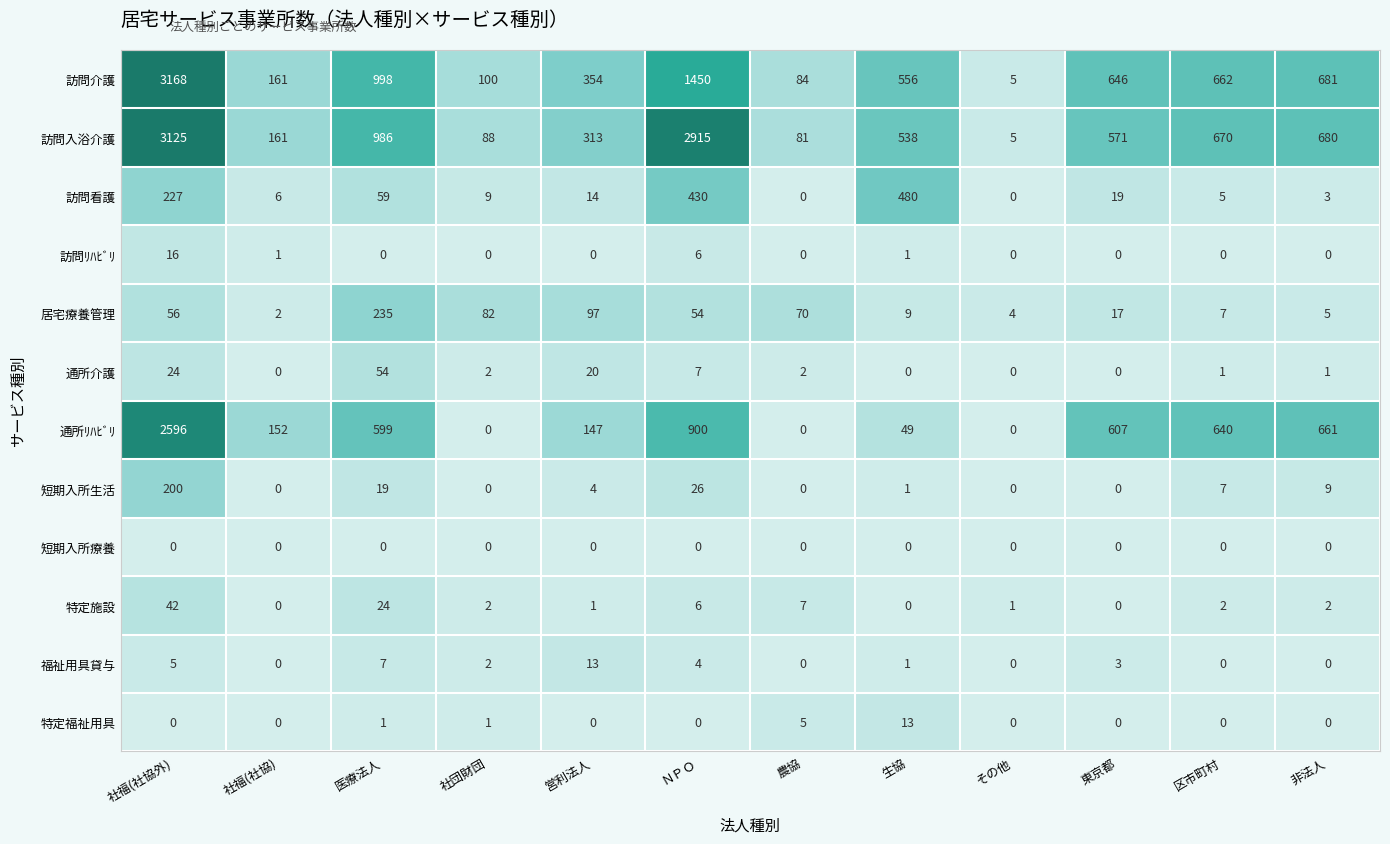

The 訪問ﾘﾊﾋﾞﾘ series shows -5 at 医療法人. True or false?

False